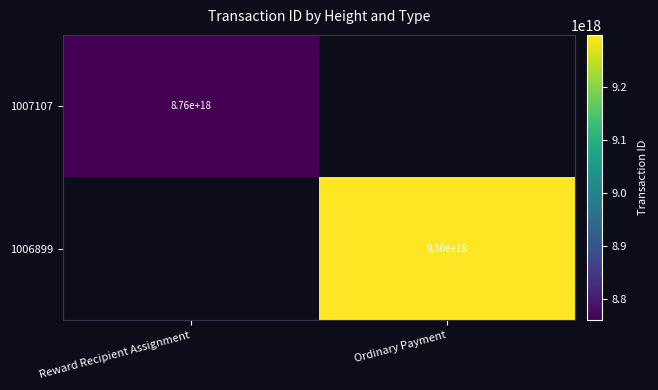

How many categories are shown in the chart?

2